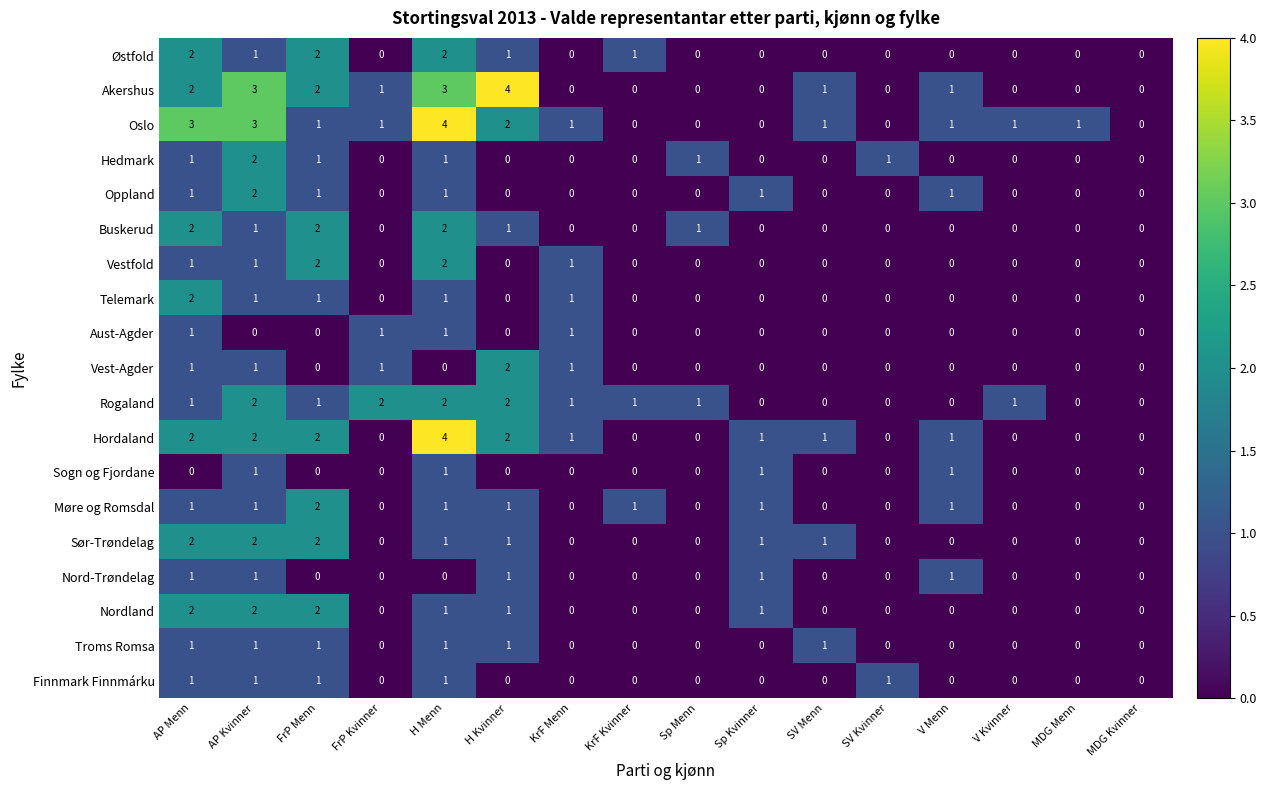

What is the maximum value shown in the chart?

4